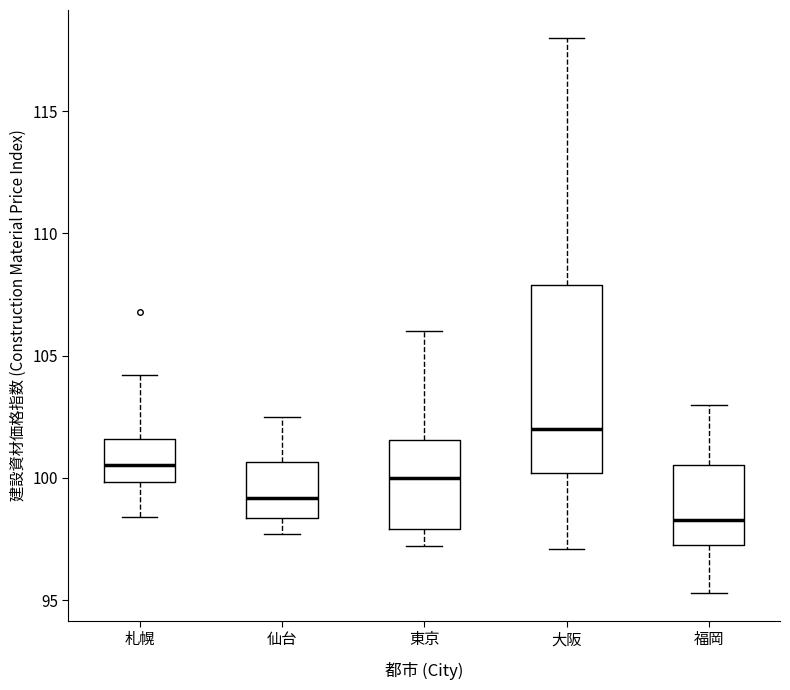

Where is the upper edge of the box for 東京 on the y-axis? The values are not printed on the chart, so give them approximately, as read against the axis.

101.5